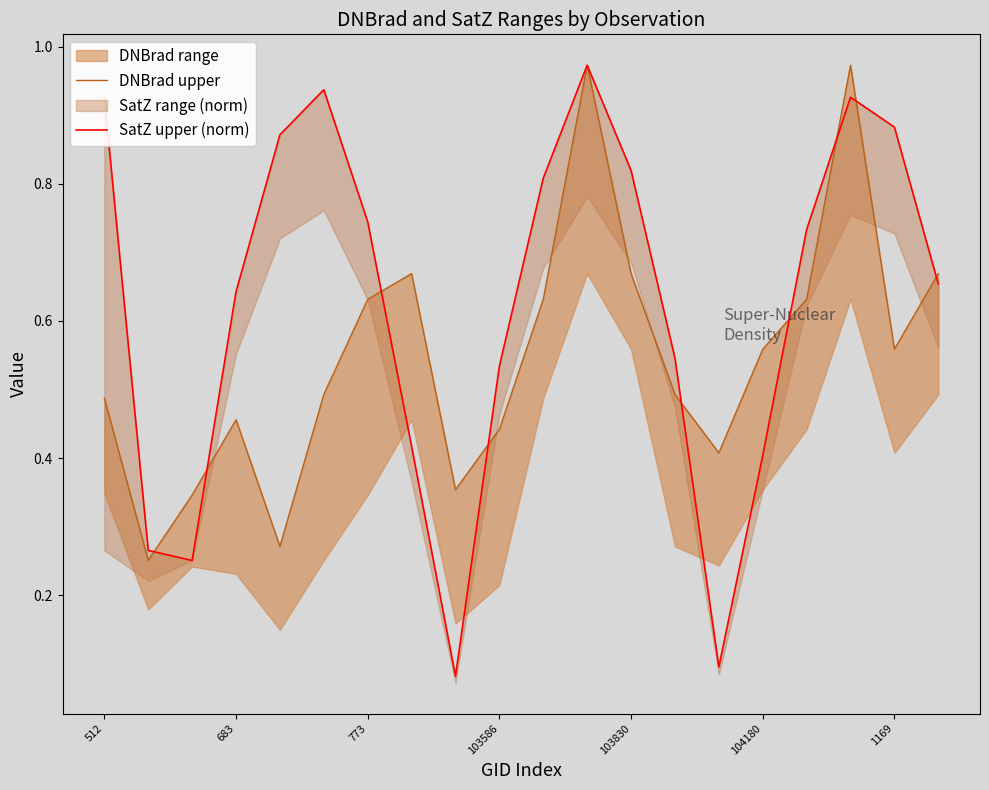

Which series has the largest total across all categories?

SatZ upper (norm)